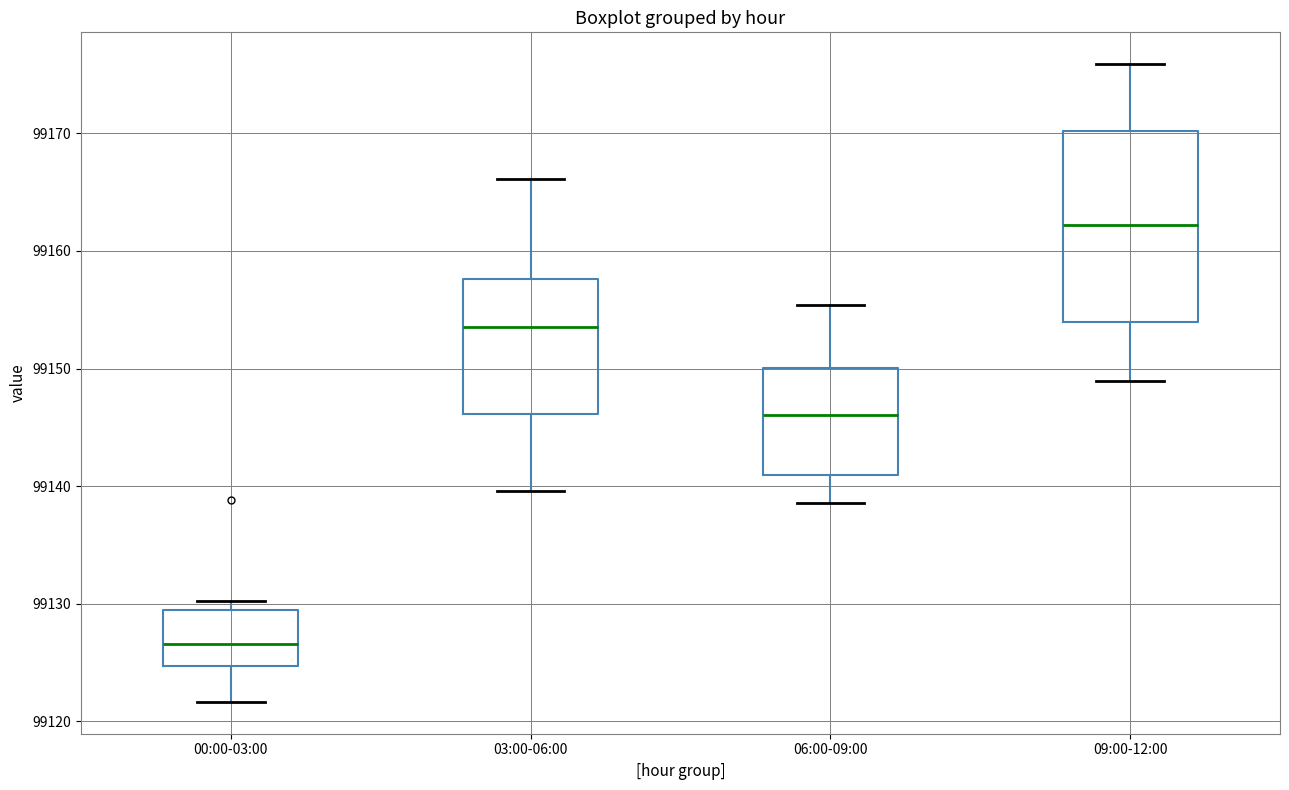

Reading left to right, read every box against the y-axis: the position of its median line, the range the box covers, and the ends of its whiskers. The values are not printed on the chart, so give them approximately, as read against the axis.

00:00-03:00: median 99127, box 99125 to 99129, whiskers 99122 to 99130
03:00-06:00: median 99154, box 99146 to 99158, whiskers 99140 to 99166
06:00-09:00: median 99146, box 99141 to 99150, whiskers 99139 to 99155
09:00-12:00: median 99162, box 99154 to 99170, whiskers 99149 to 99176